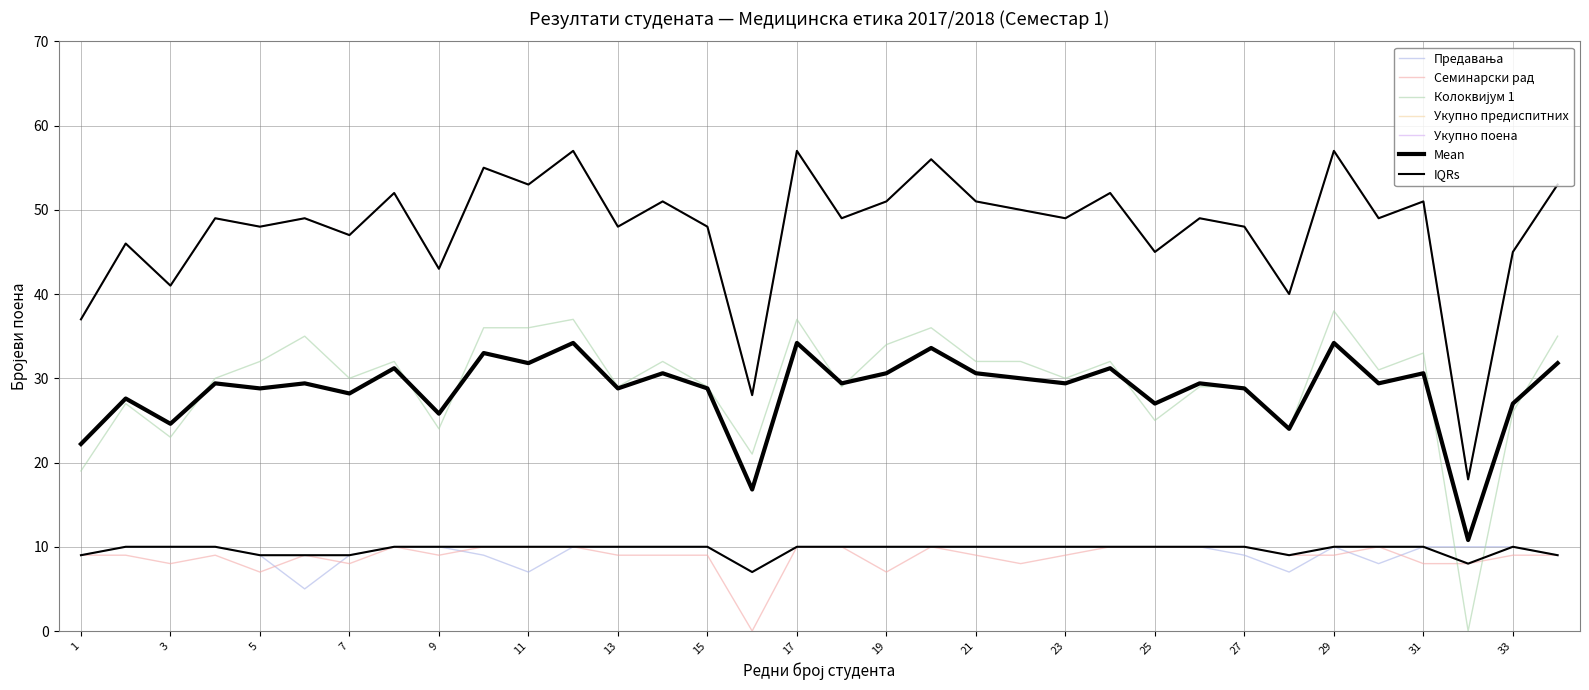

At which category does Предавања reach its first local valley?

6